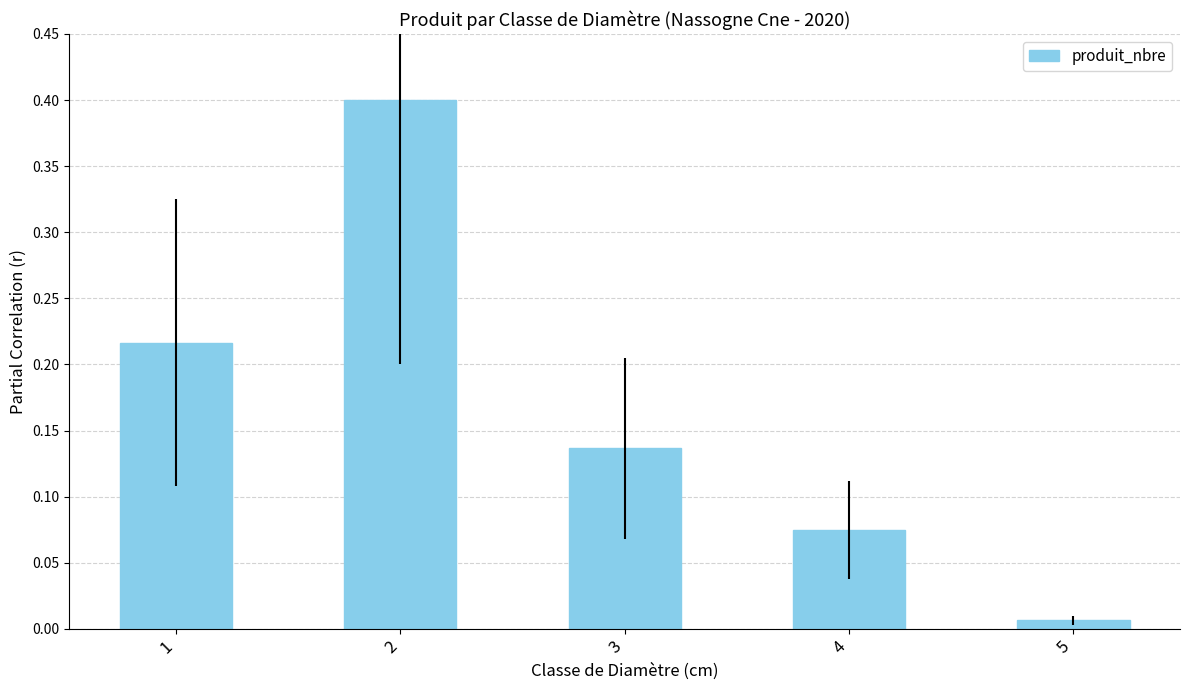

Does the chart contain any negative values?

No